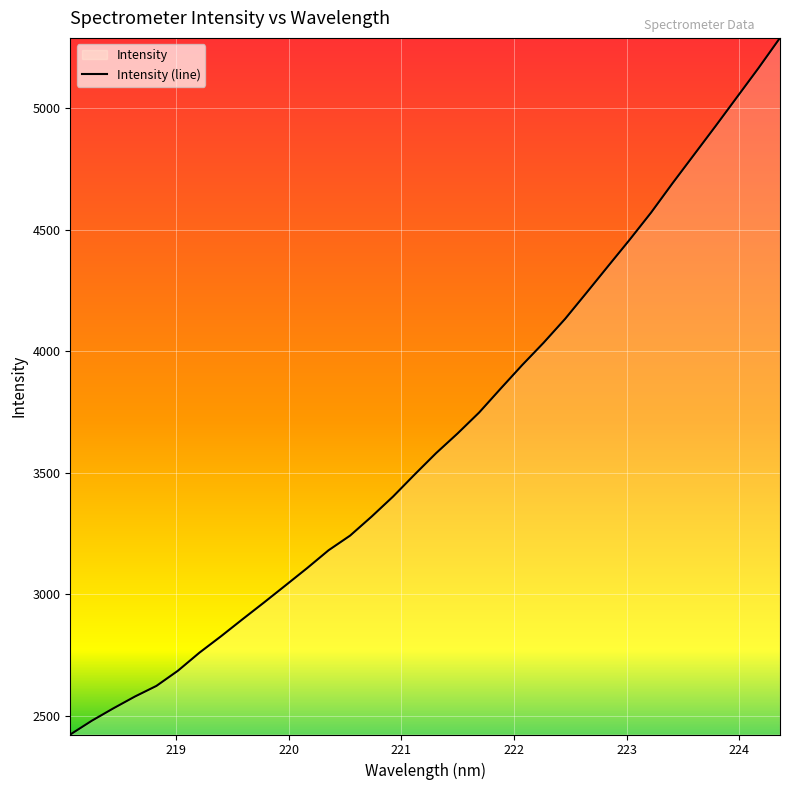

What is the difference between the maximum and minimum values?

2866.8